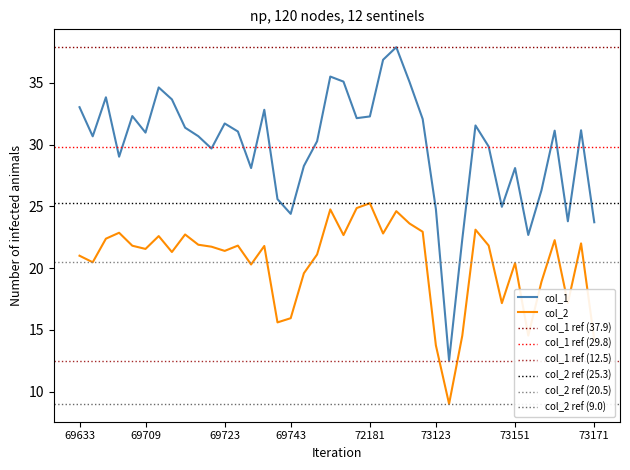

At which label does col_2 first exceed 21?

69633